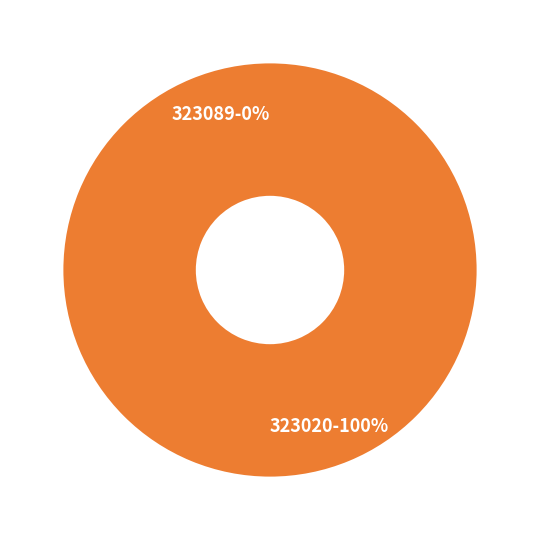

Does 323020 represent more than half of the total?

Yes